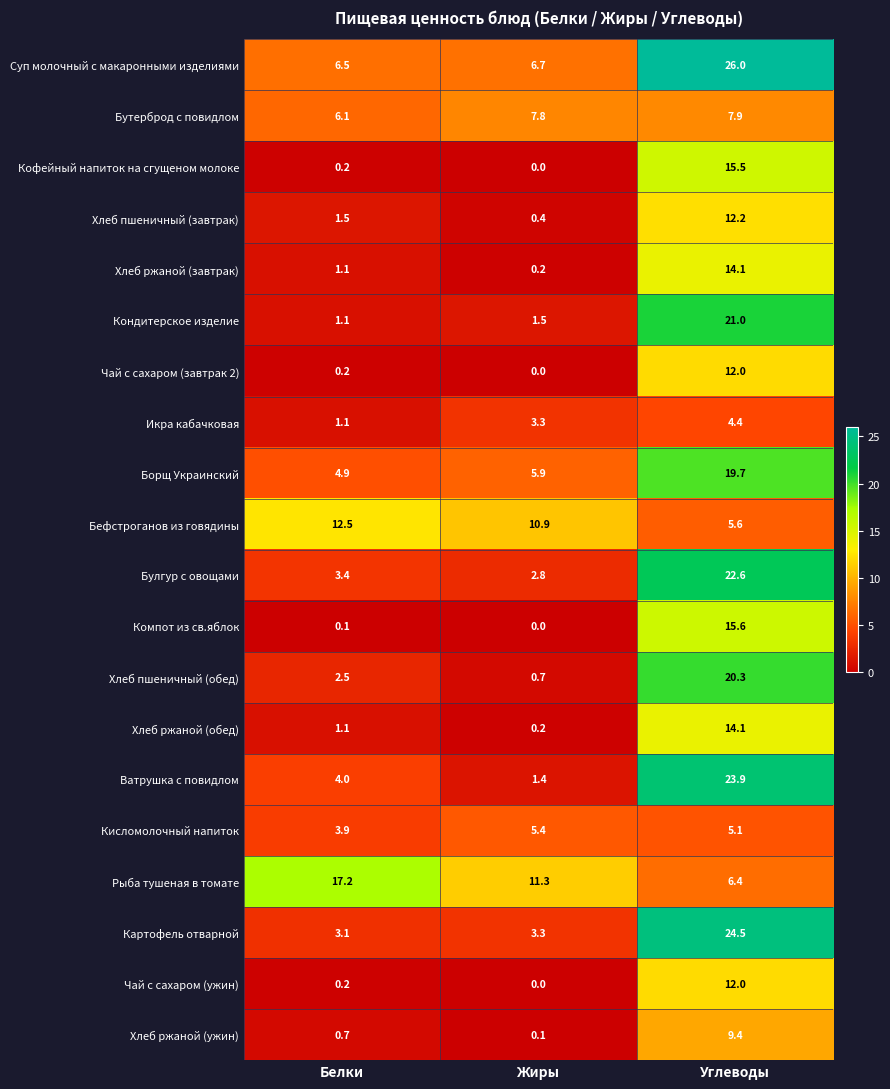

What is the spread (max minus min) of values at Белки?

17.1